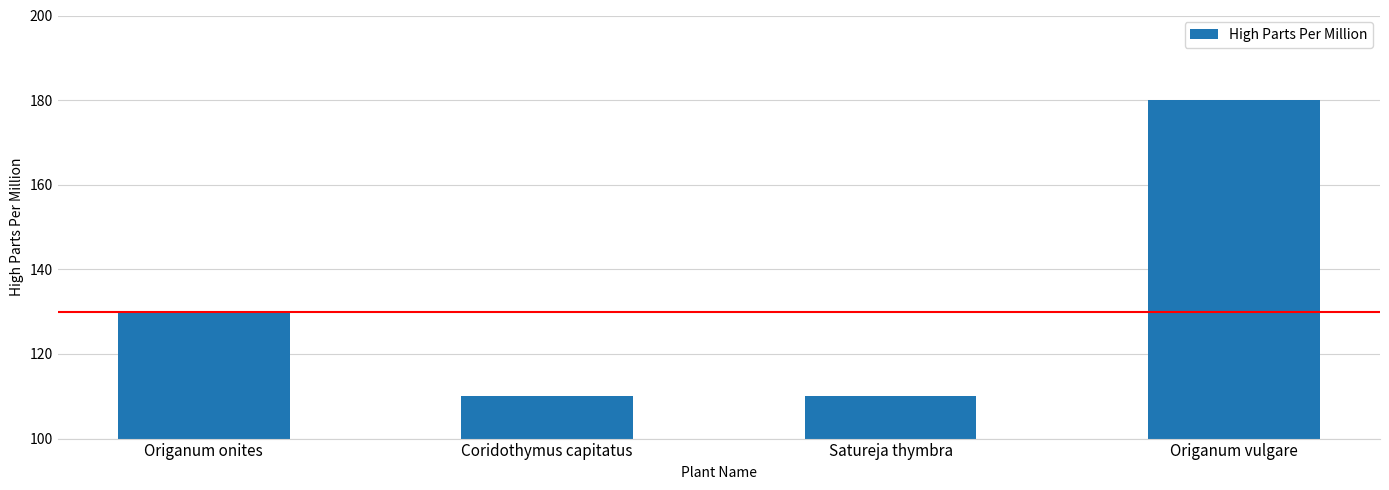

Between Origanum vulgare and Satureja thymbra, which is larger?

Origanum vulgare